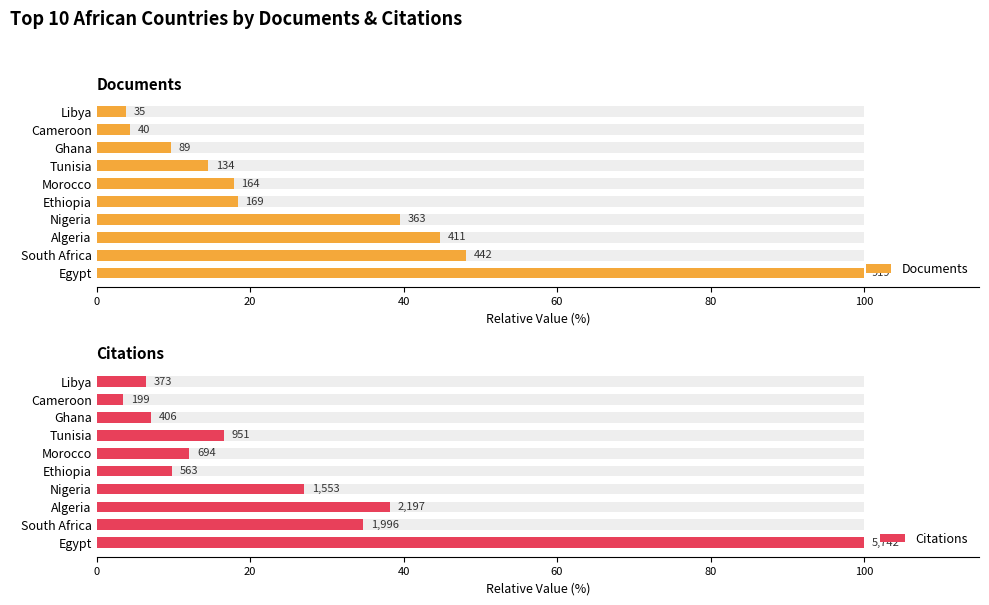

What is the sum of all Citations values?

255.6